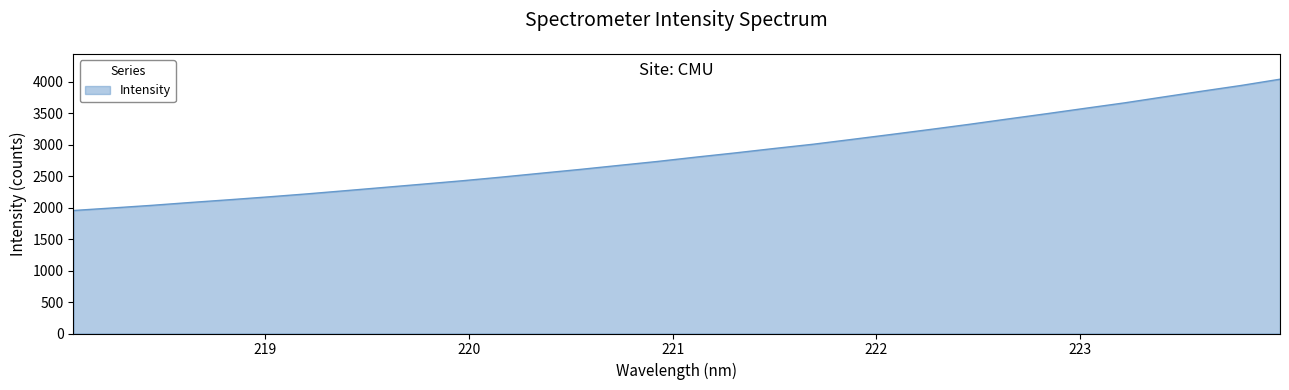

Does the chart have visible grid lines?

No